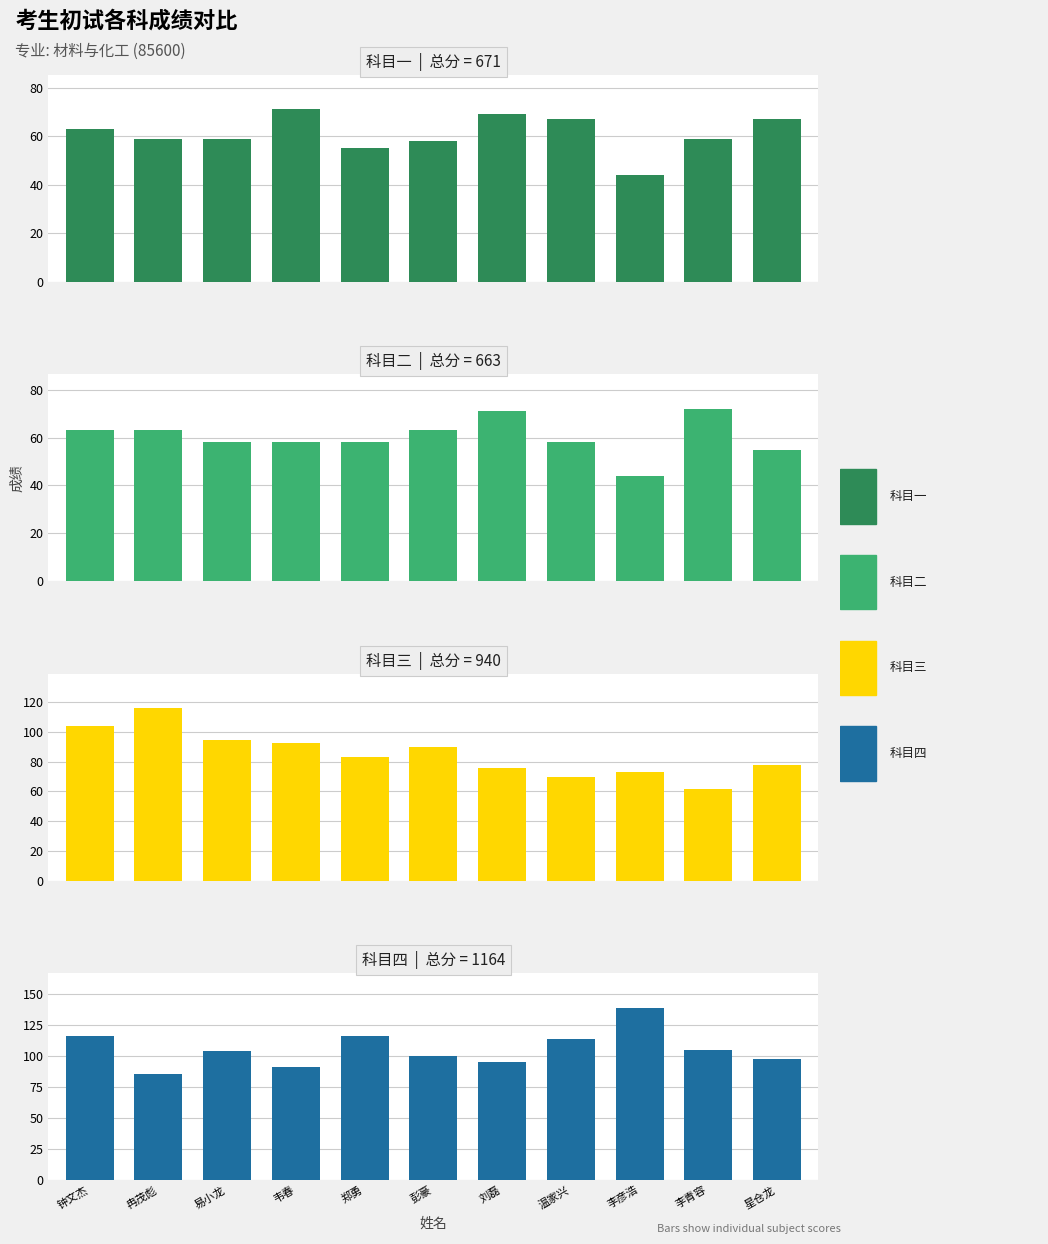

Reading left to right, what are all the values shown in this chart?

科目一: 钟文杰=63	冉茂彪=59	易小龙=59	韦春=71	郑勇=55	彭豪=58	刘磊=69	温家兴=67	李彦浩=44	李青容=59	星仓龙=67
科目二: 钟文杰=63	冉茂彪=63	易小龙=58	韦春=58	郑勇=58	彭豪=63	刘磊=71	温家兴=58	李彦浩=44	李青容=72	星仓龙=55
科目三: 钟文杰=104	冉茂彪=116	易小龙=95	韦春=93	郑勇=83	彭豪=90	刘磊=76	温家兴=70	李彦浩=73	李青容=62	星仓龙=78
科目四: 钟文杰=116	冉茂彪=86	易小龙=104	韦春=91	郑勇=116	彭豪=100	刘磊=95	温家兴=114	李彦浩=139	李青容=105	星仓龙=98